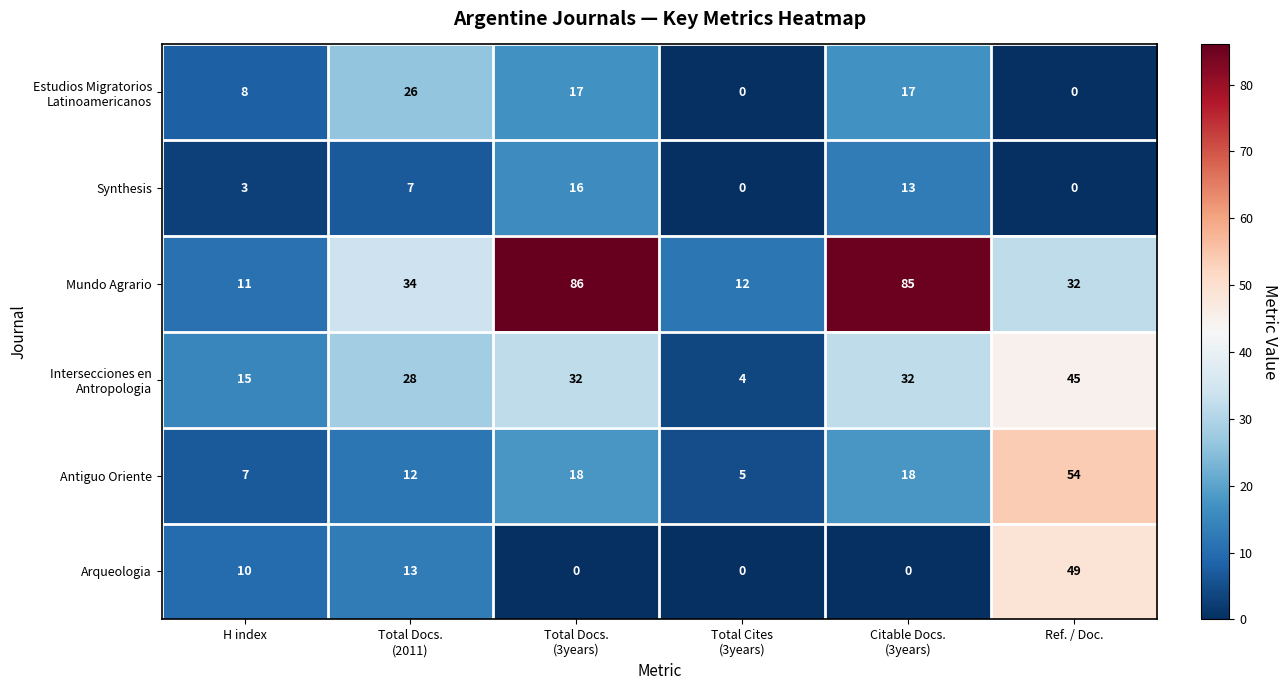

What is the spread (max minus min) of values at H index?

12